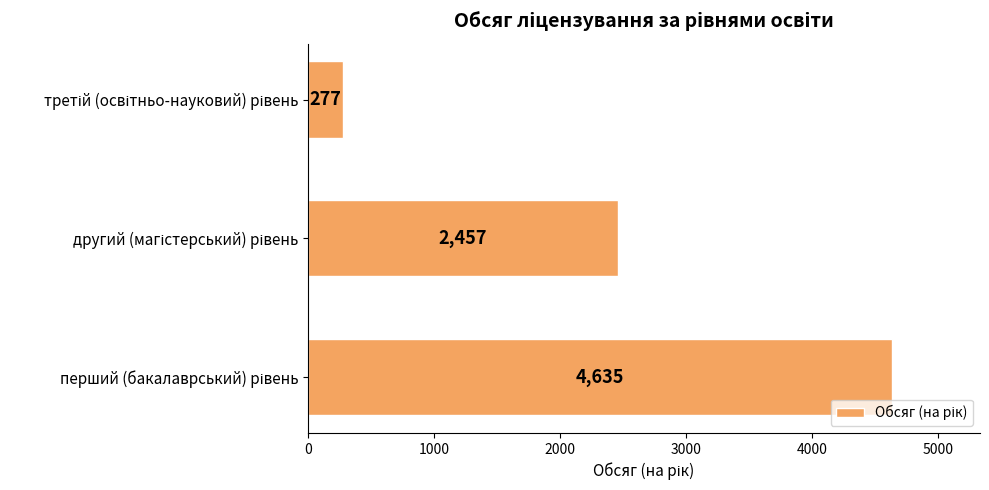

What is the greatest value displayed?

4635